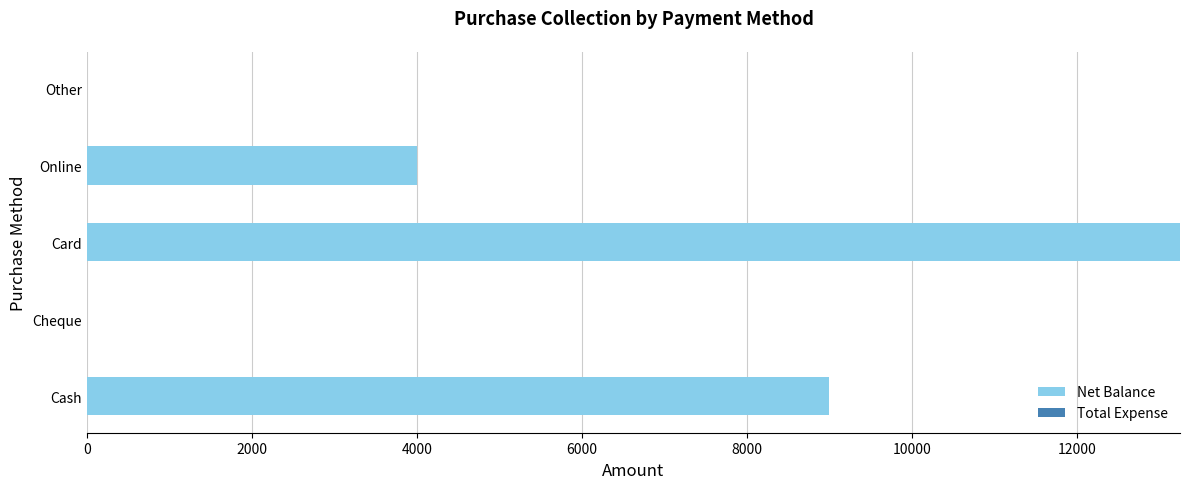

What is the sum of all values?

26250